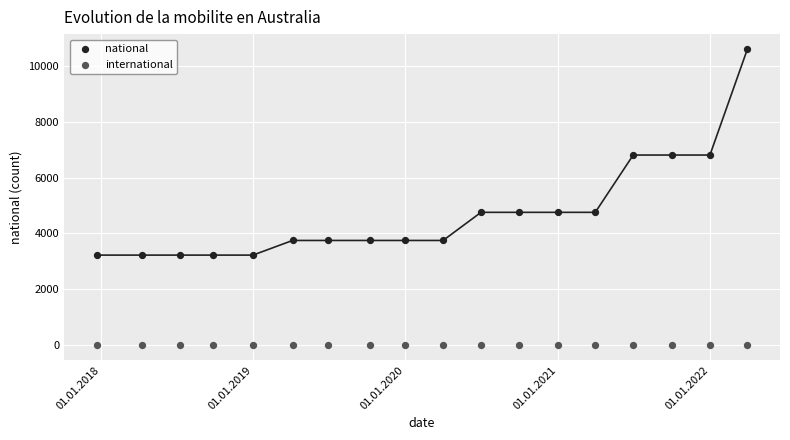

Which series reaches the minimum Y coordinate?

international